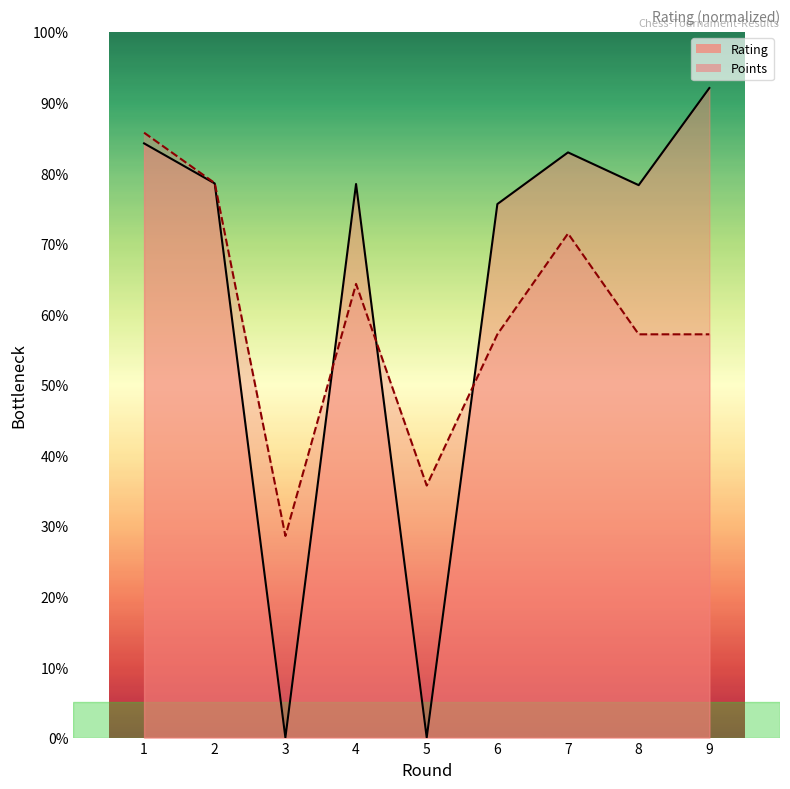

What is the sum of the Rating values at 6 and 2?

154.1